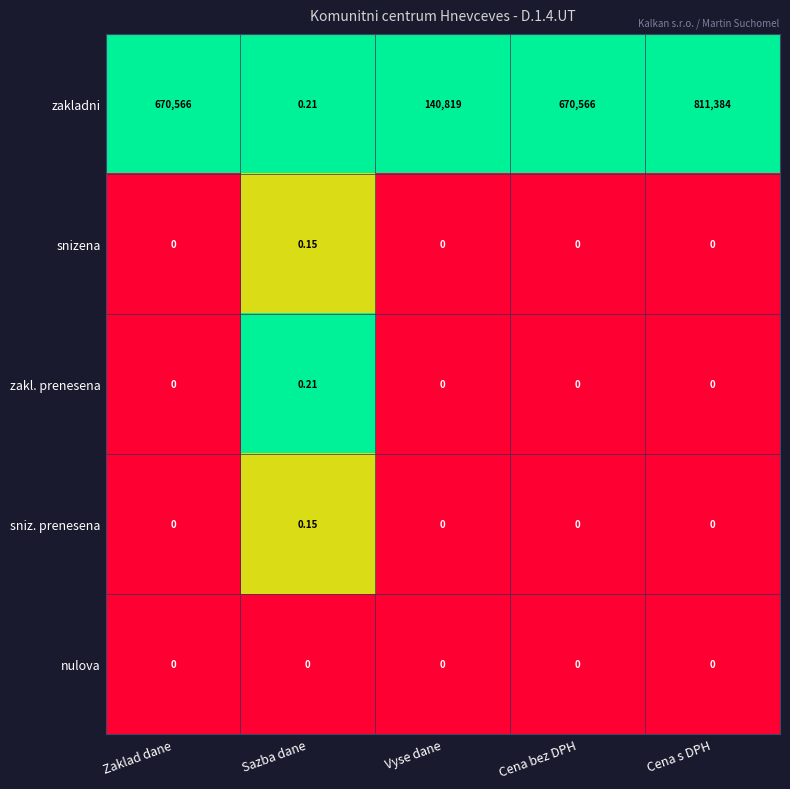

At which category is the sum across all series the highest?

Cena s DPH